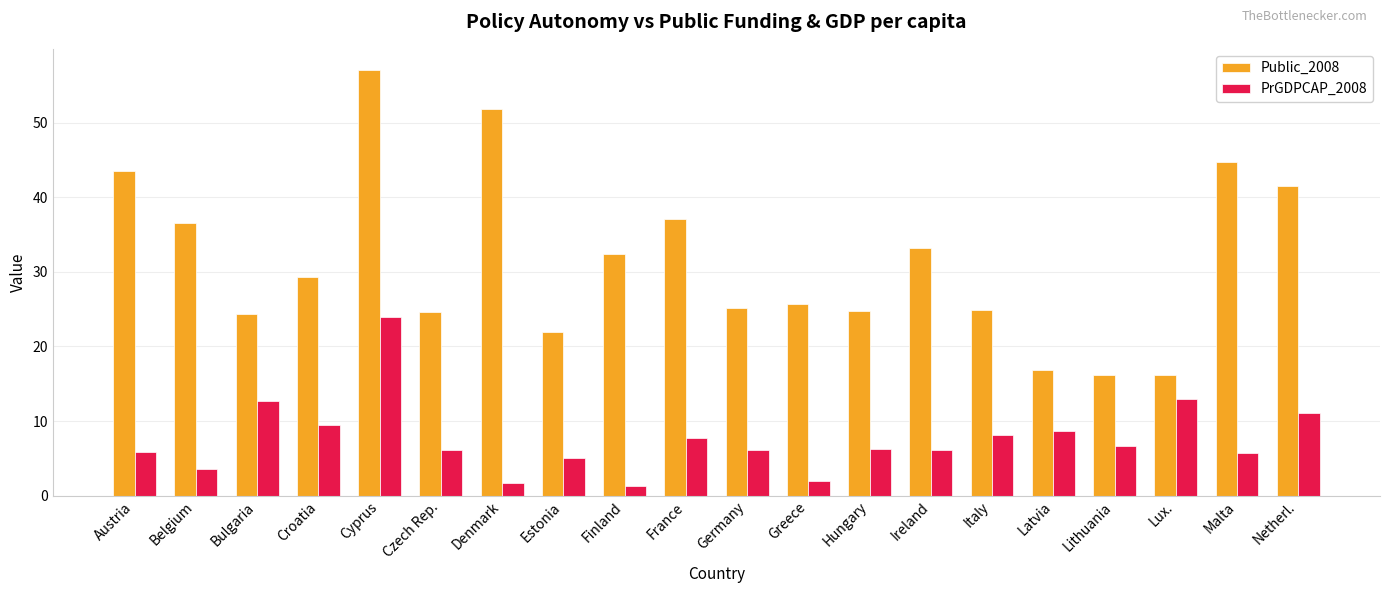

How many bars are there in each group?

2